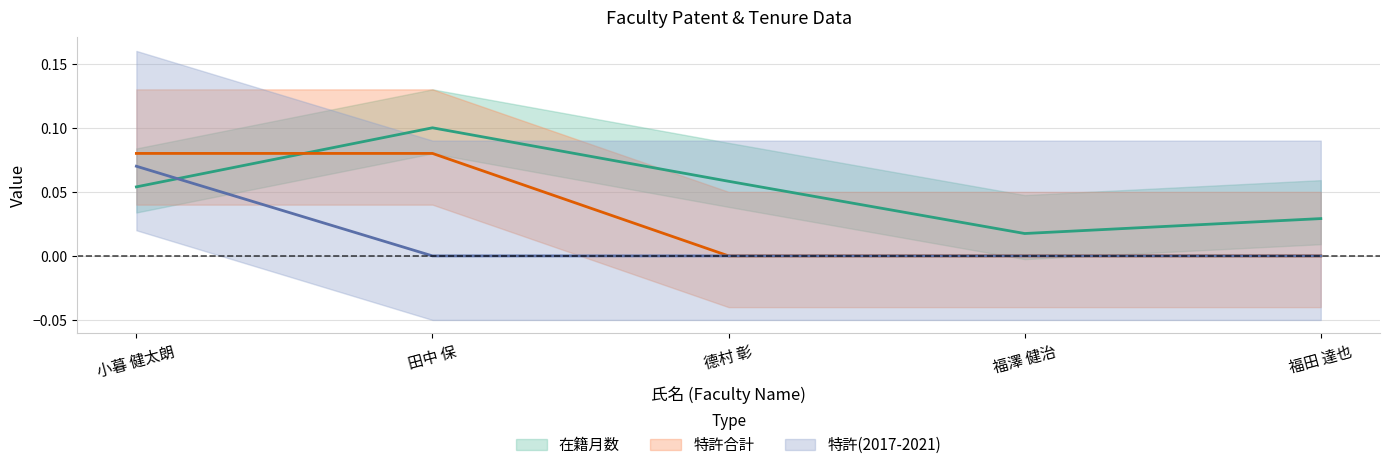

What is the total value across all series at 田中 保?

0.2